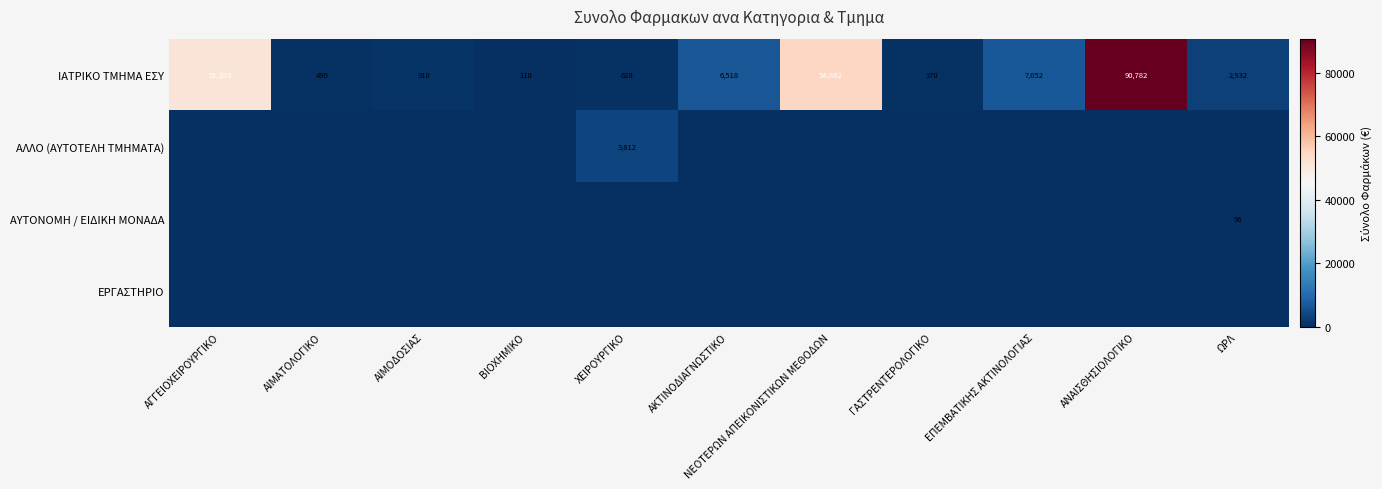

At which label does ΙΑΤΡΙΚΟ ΤΜΗΜΑ ΕΣΥ reach its minimum?

ΒΙΟΧΗΜΙΚΟ